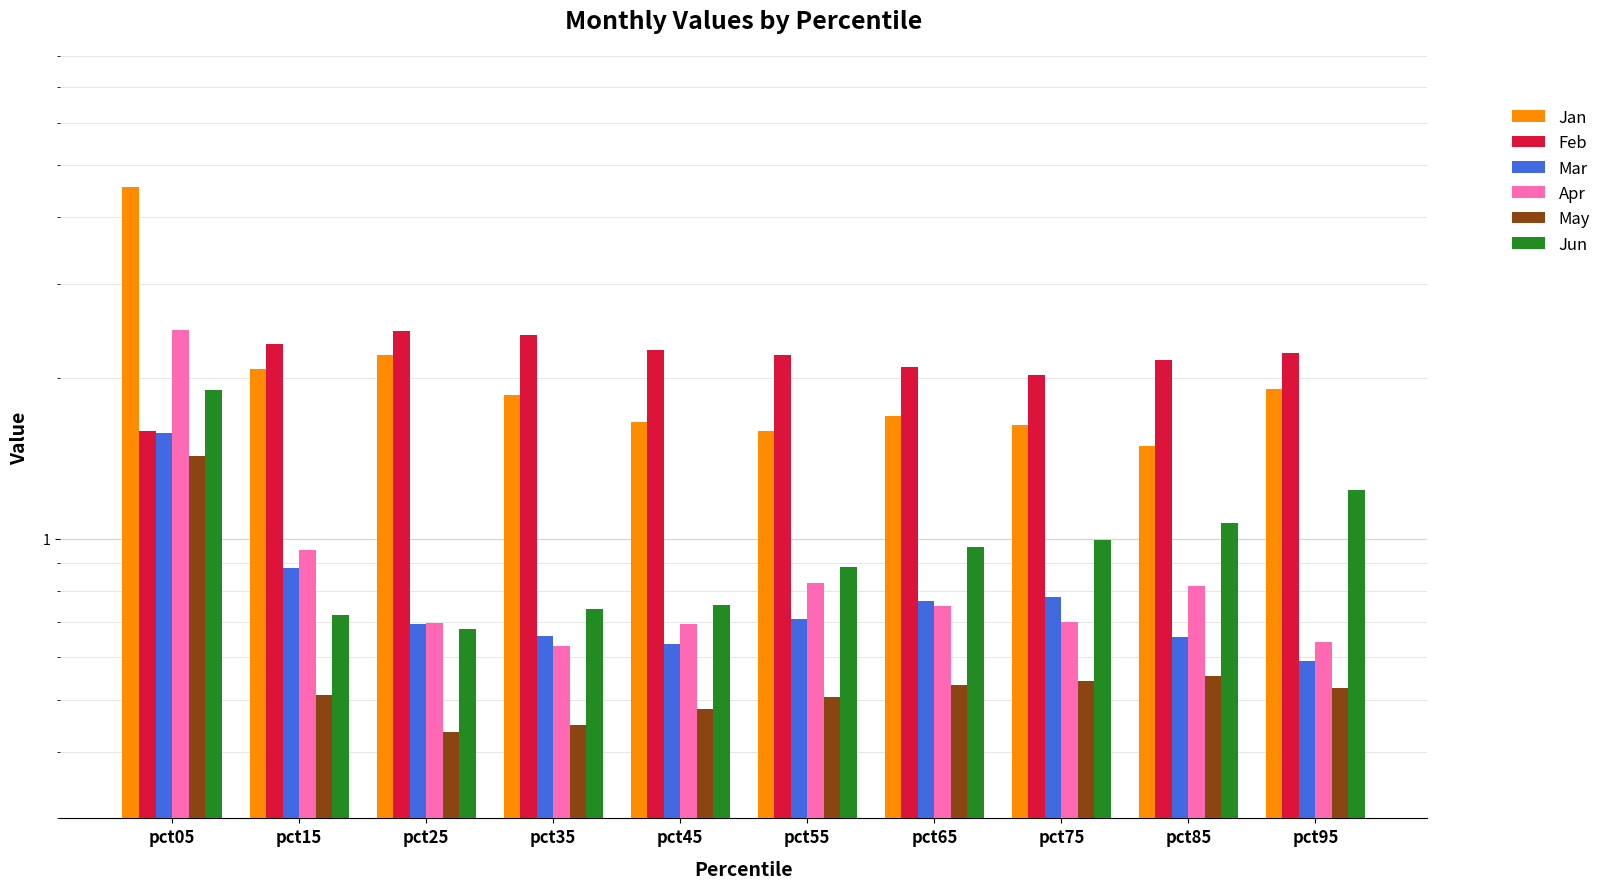

How many groups of bars are there?

10